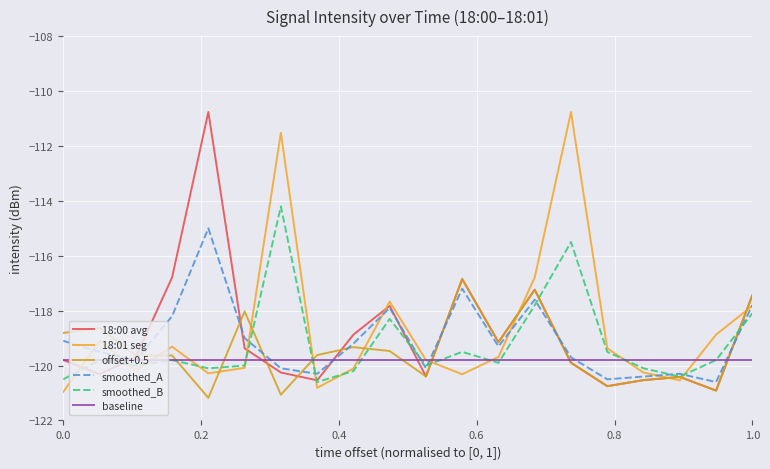

Is this an area chart (filled region under the line)?

No